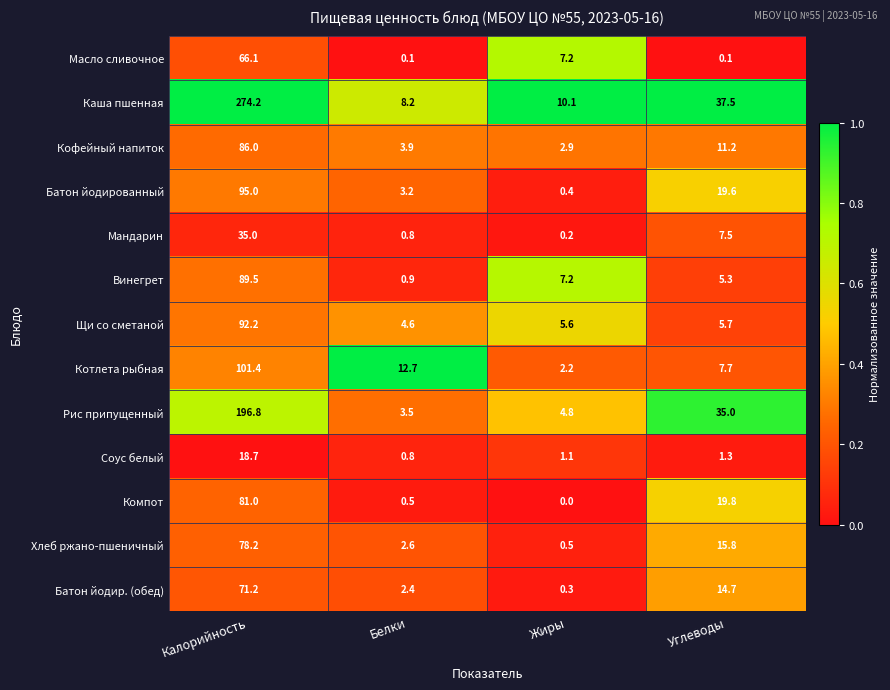

What is the difference between the maximum and minimum values in the Компот series?

81.0